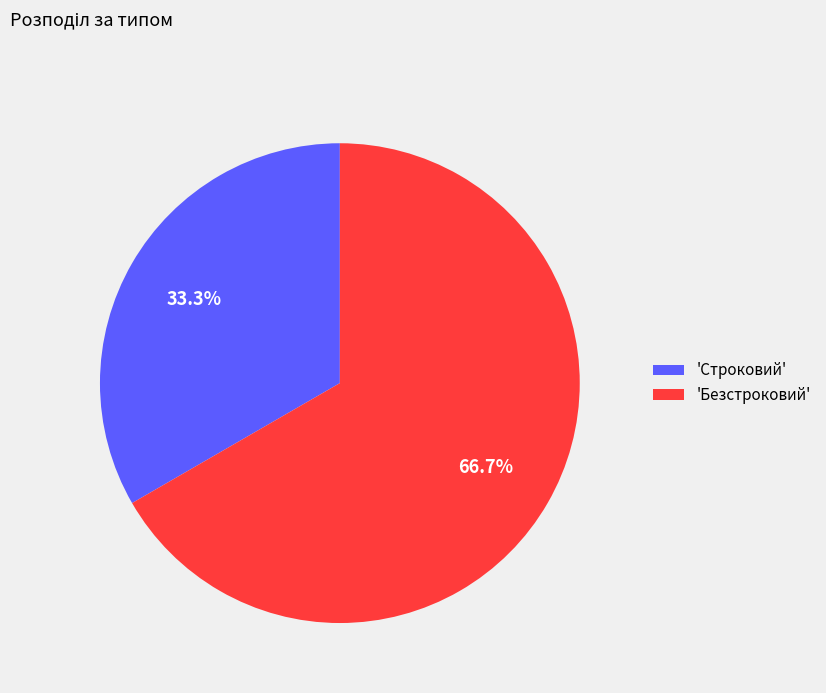

Which category has the smallest portion of the pie?

'Строковий'